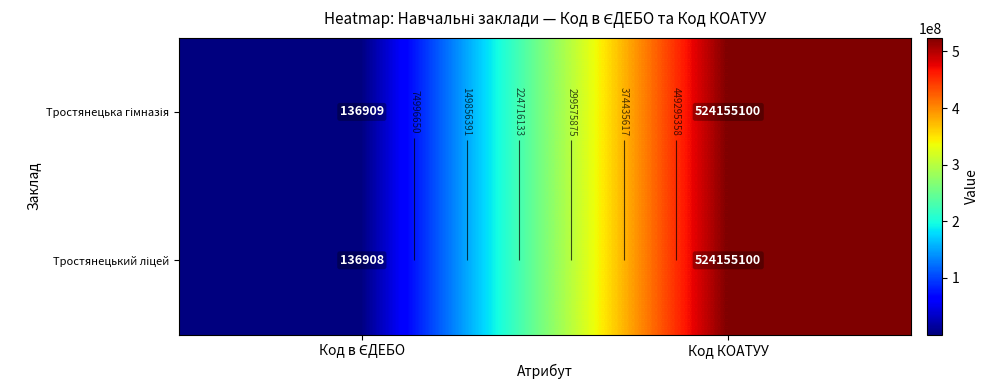

True or false: Тростянецький ліцей has a value of 136908 at Код в ЄДЕБО.

True